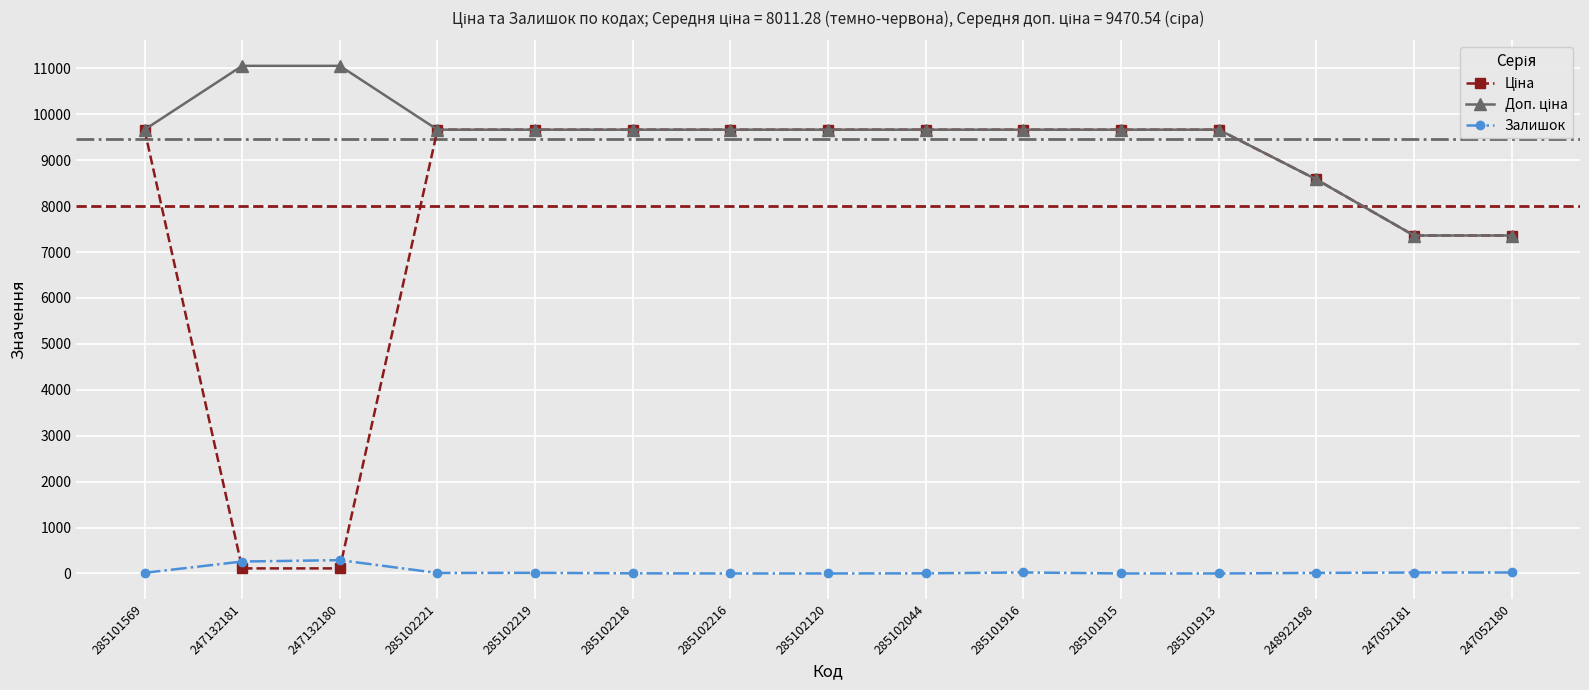

What is the label of the 2nd point from the right?

247052181